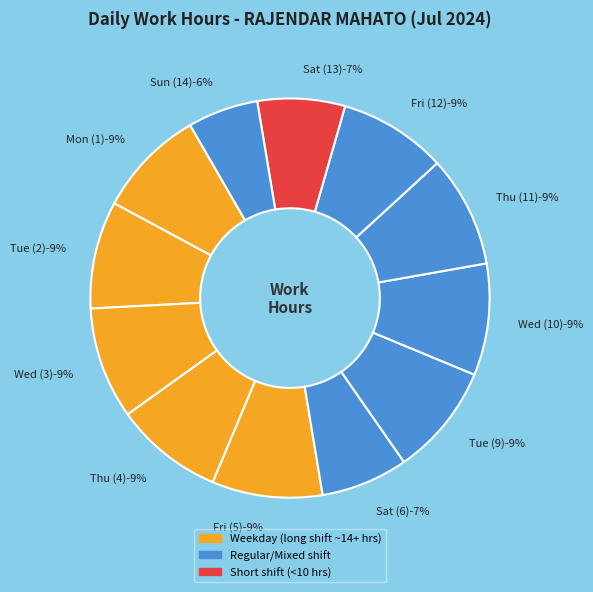

What is the ratio of the value at Fri (12) to the value at Sat (6)?

1.2